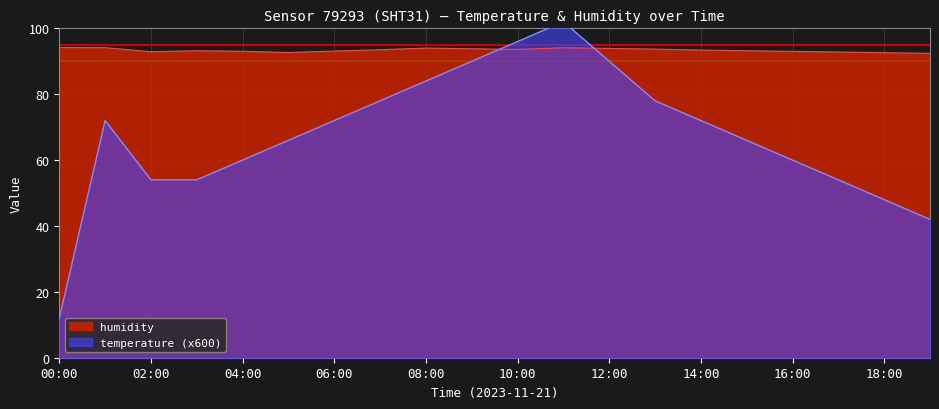

At 09:00, list the series in order from smallest to largest.

temperature, humidity